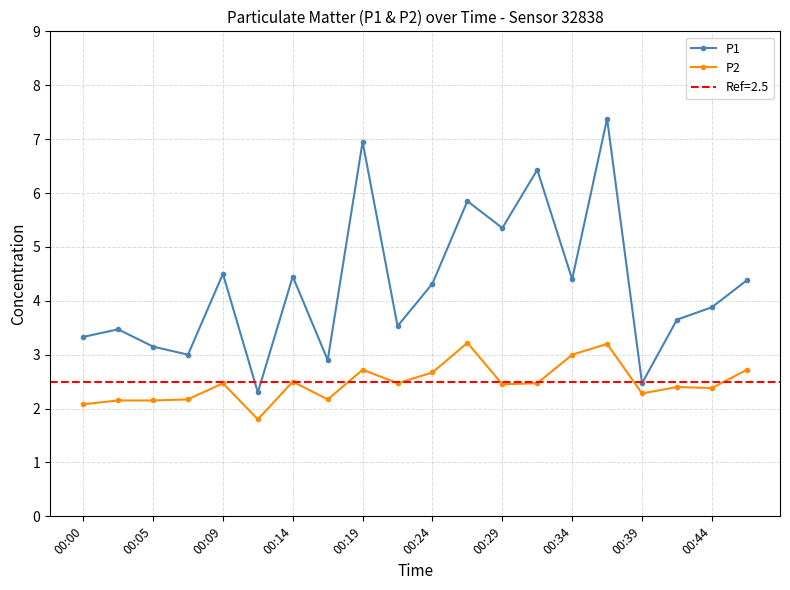

True or false: P2 has more than 0 points higher than both neighbors.

True